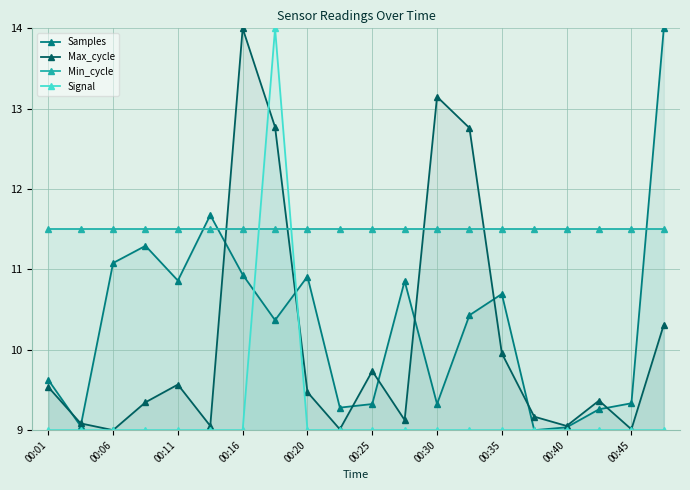

Which series has the largest total across all categories?

Min_cycle